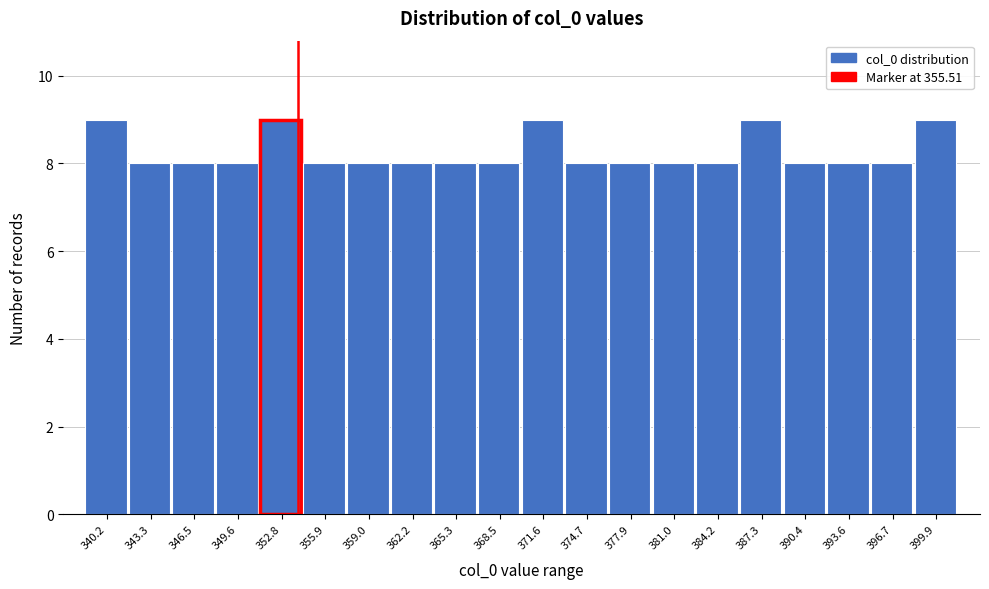

Reading left to right, list all the values displayed in this chart.

340.2=9	343.3=8	346.5=8	349.6=8	352.8=9	355.9=8	359.0=8	362.2=8	365.3=8	368.5=8	371.6=9	374.7=8	377.9=8	381.0=8	384.2=8	387.3=9	390.4=8	393.6=8	396.7=8	399.9=9